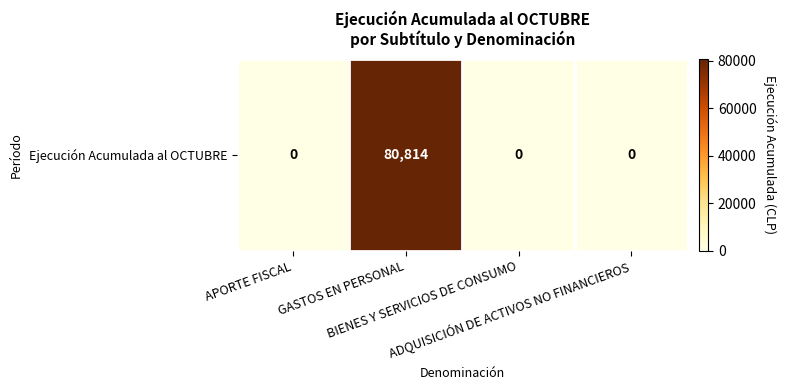

Rank the categories by value from lowest to highest.

APORTE FISCAL, BIENES Y SERVICIOS DE CONSUMO, ADQUISICIÓN DE ACTIVOS NO FINANCIEROS, GASTOS EN PERSONAL